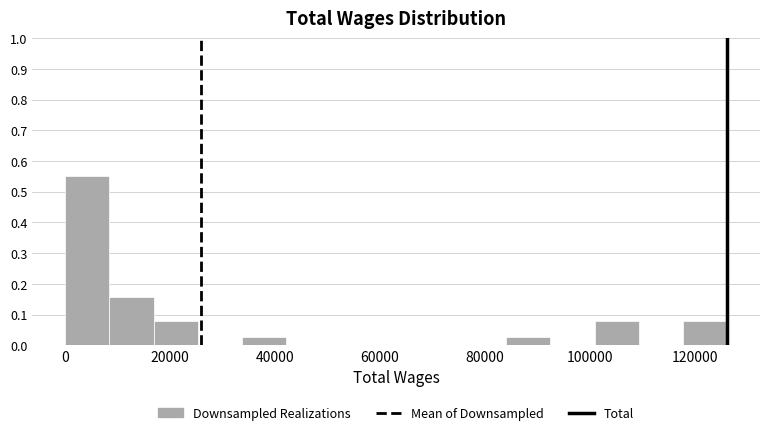

How tall is the bar that spans 0 to 8000 on the x-axis? Neither the bar edges nor the heights are printed on the chart, so give them approximately, as read against the axes.

0.55